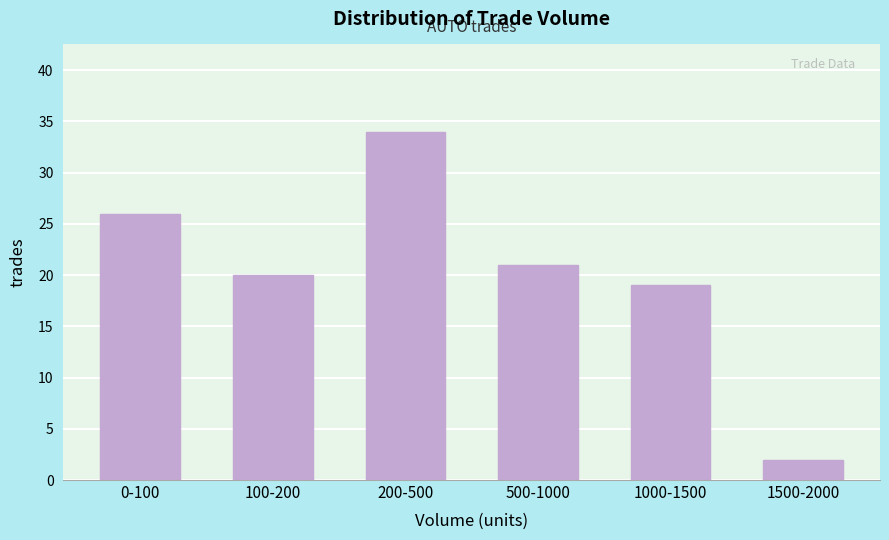

Reading right to left, transcribe all the data shown in this chart.

2	19	21	34	20	26